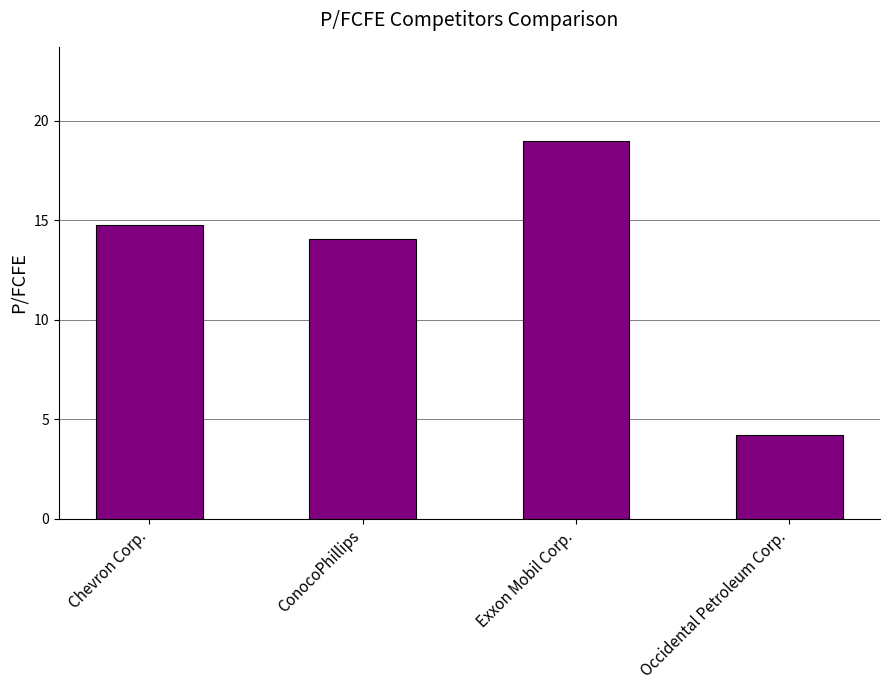

True or false: the data shows 23.5 at Chevron Corp..

False